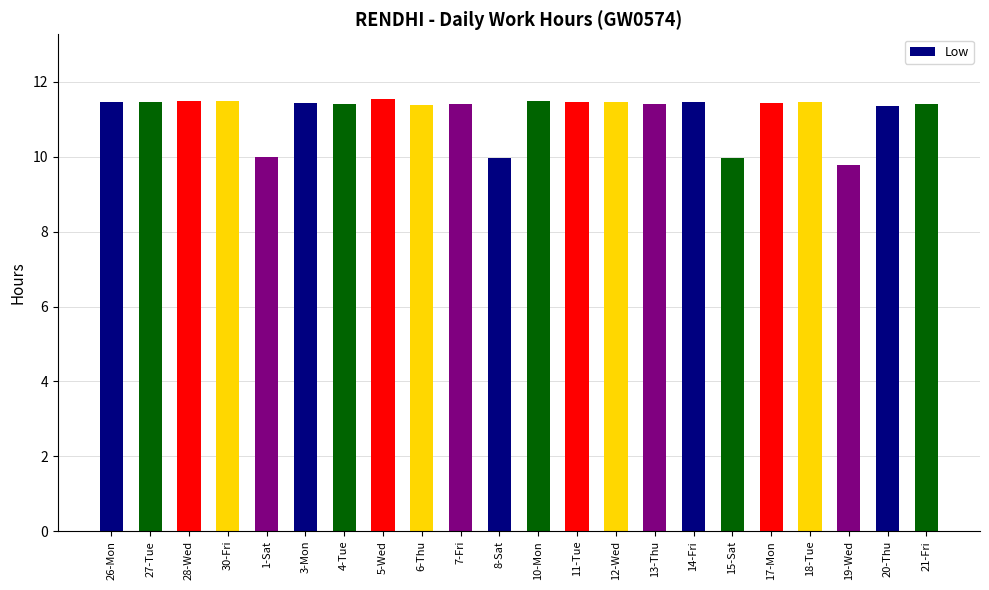

What is the greatest value displayed?

11.5